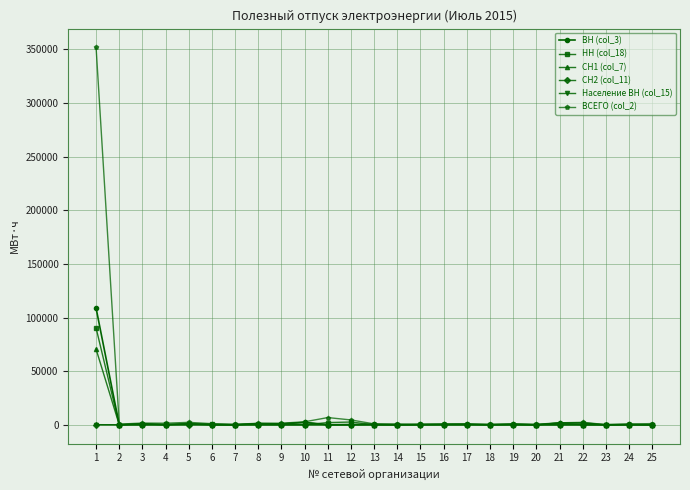

What is the greatest value displayed?

351823.6